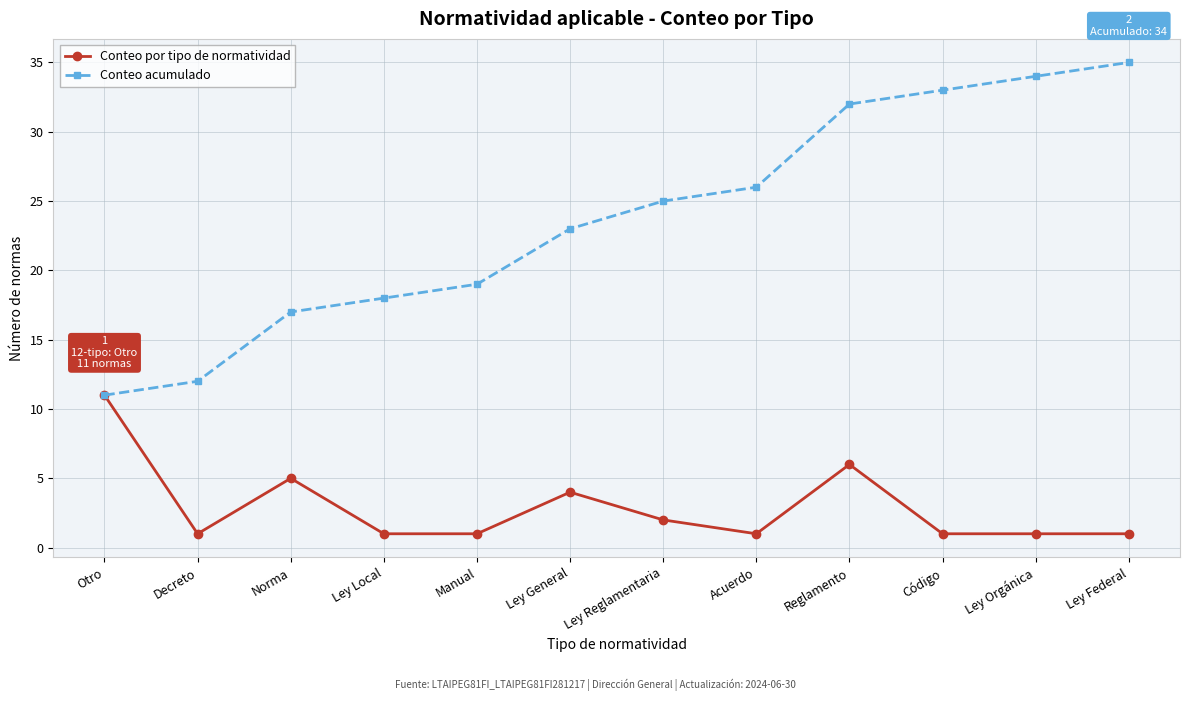

What is the total value across all series at Decreto?

13